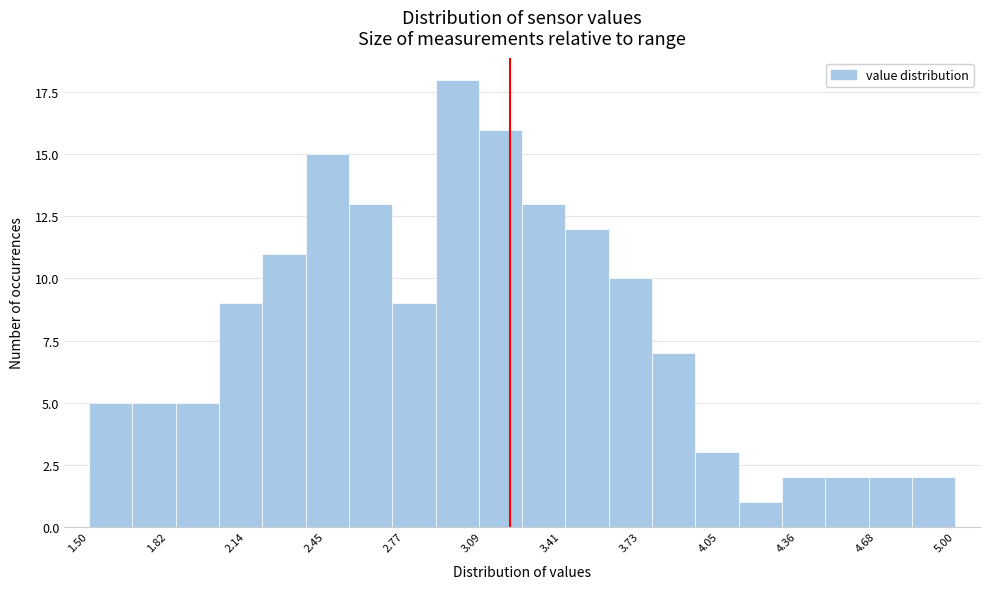

Read against the x-axis, roughly where is the centre of the tallest bar?

3.00